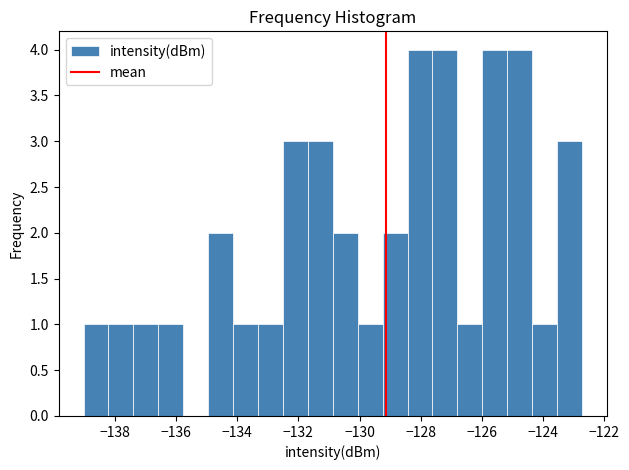

Reading left to right, transcribe this chart: for each bar, give the range it covers on the x-axis and its height. Neither the bar edges nor the heights are printed on the chart, so give them approximately, as read against the axes.

-139.0 to -138.2: 1
-138.2 to -137.4: 1
-137.4 to -136.6: 1
-136.6 to -135.8: 1
-135.8 to -135.0: 0
-135.0 to -134.2: 2
-134.2 to -133.4: 1
-133.4 to -132.6: 1
-132.6 to -131.6: 3
-131.6 to -130.8: 3
-130.8 to -130.0: 2
-130.0 to -129.2: 1
-129.2 to -128.4: 2
-128.4 to -127.6: 4
-127.6 to -126.8: 4
-126.8 to -126.0: 1
-126.0 to -125.2: 4
-125.2 to -124.4: 4
-124.4 to -123.6: 1
-123.6 to -122.8: 3